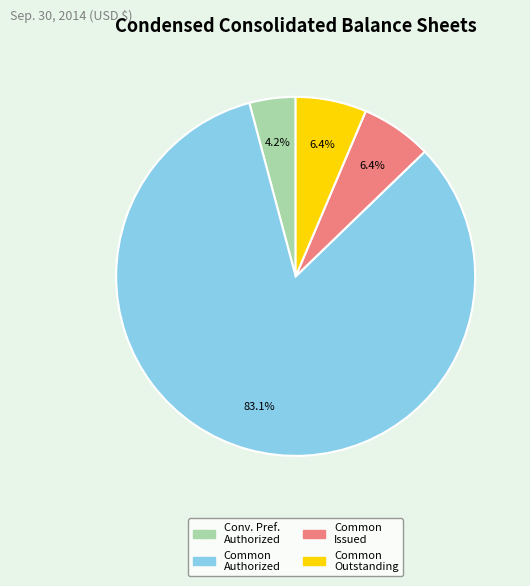

Is there any slice that represents more than half of the pie?

Yes